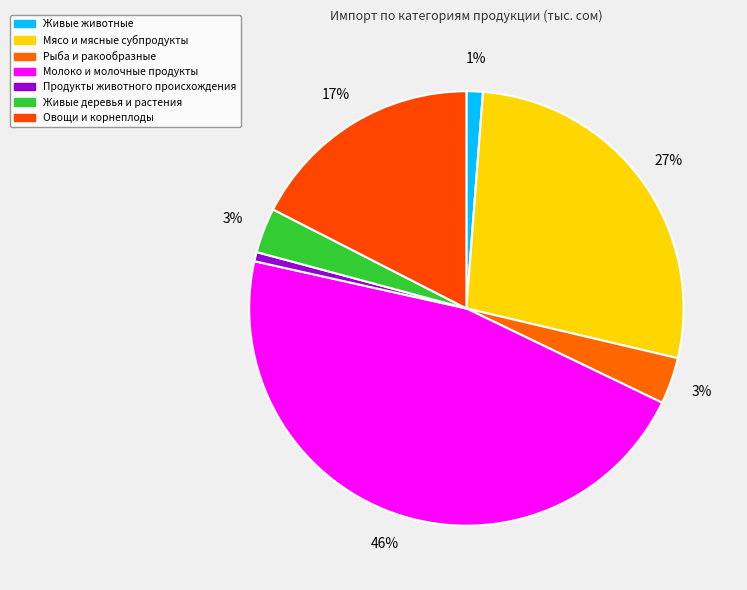

What is the largest slice in the pie chart?

Молоко и молочные продукты